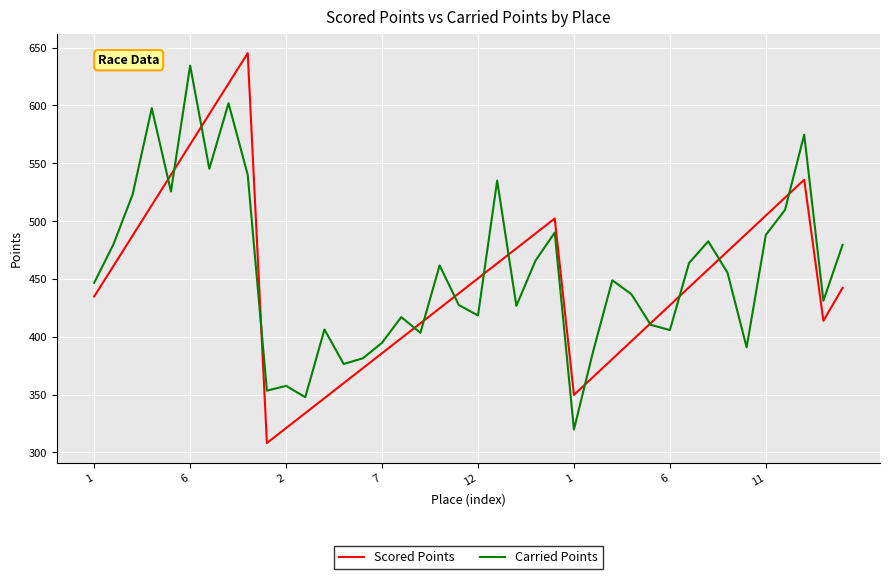

Which series has the largest range (max minus min)?

Scored Points